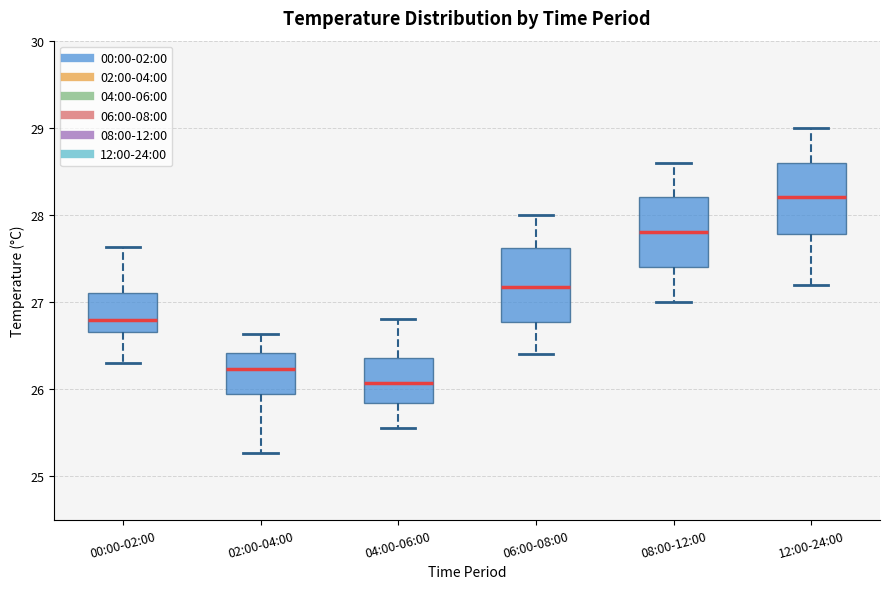

Which box's median line is the lowest?

04:00-06:00